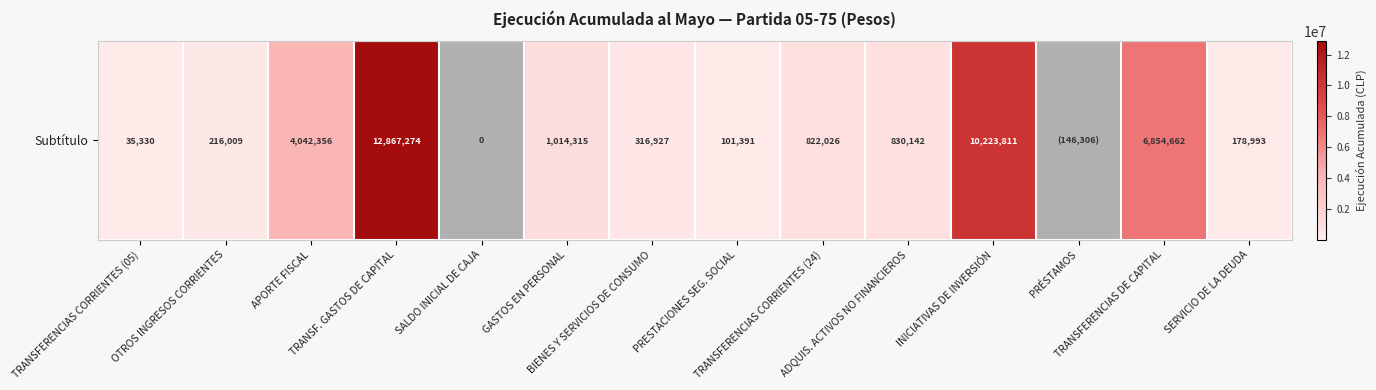

The chart shows a value of 35330 at TRANSFERENCIAS CORRIENTES (05). True or false?

True